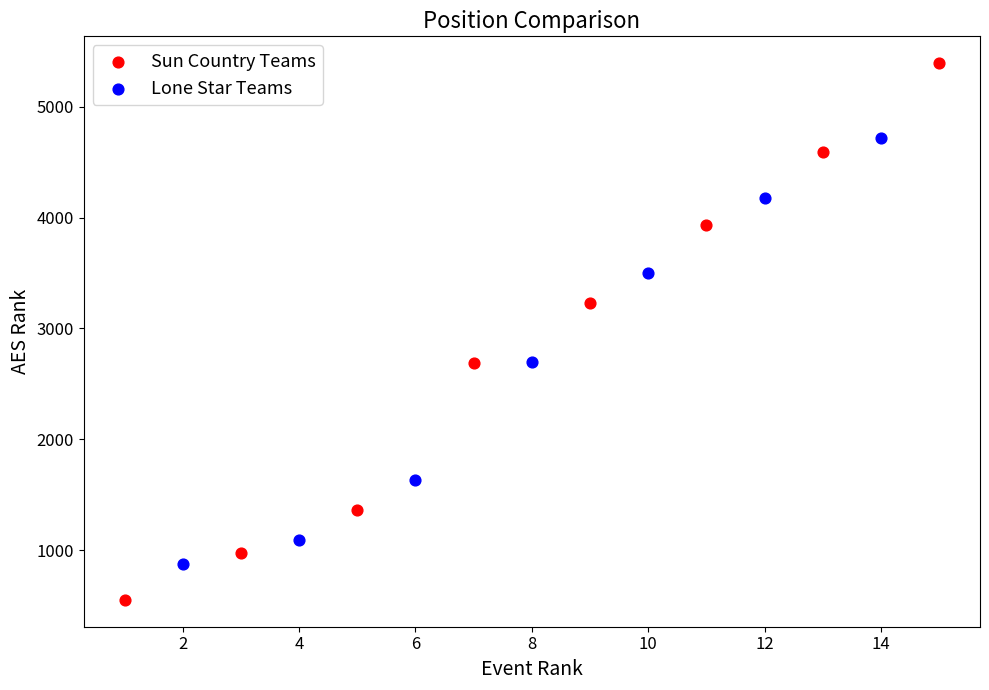

Which series reaches the minimum Y coordinate?

Sun Country Teams